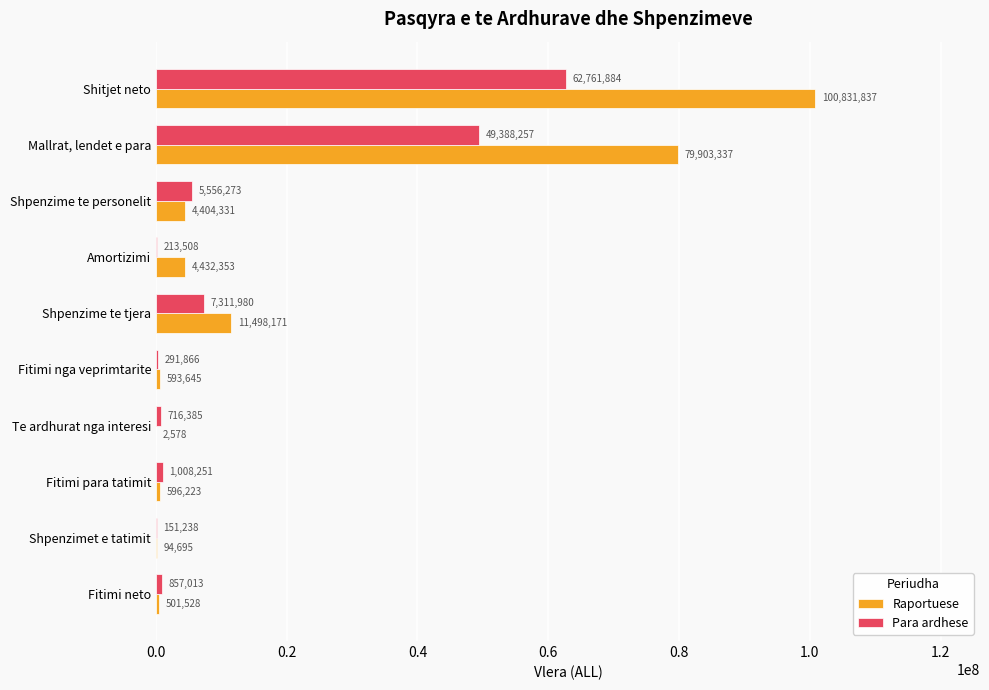

At which category is the sum across all series the highest?

Shitjet neto